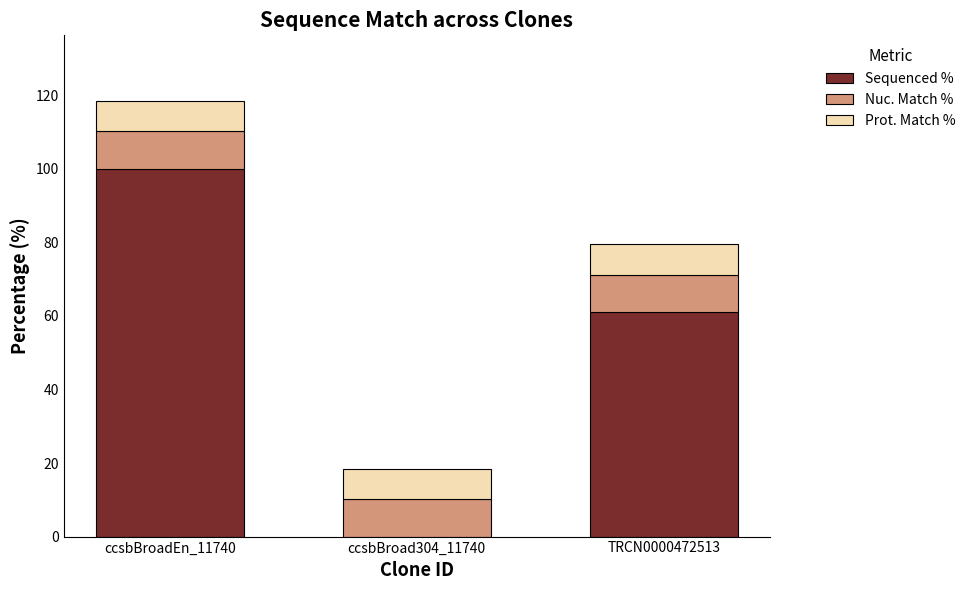

At which label does Sequenced % reach its peak?

ccsbBroadEn_11740